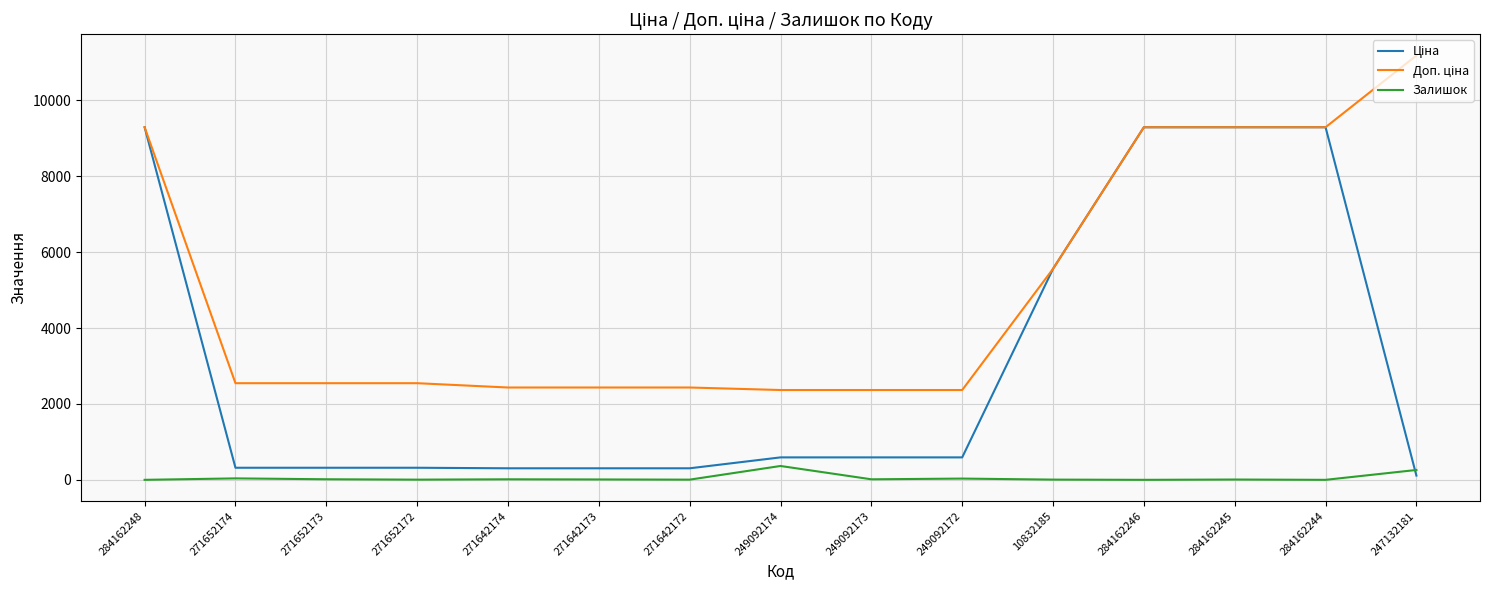

What is the total value across all series at 284162246?

18580.9